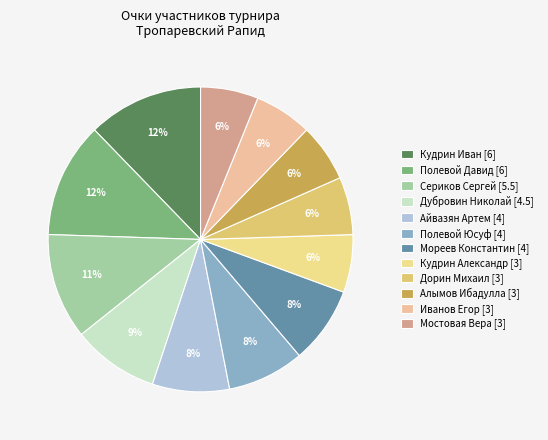

Is there any slice that represents more than half of the pie?

No